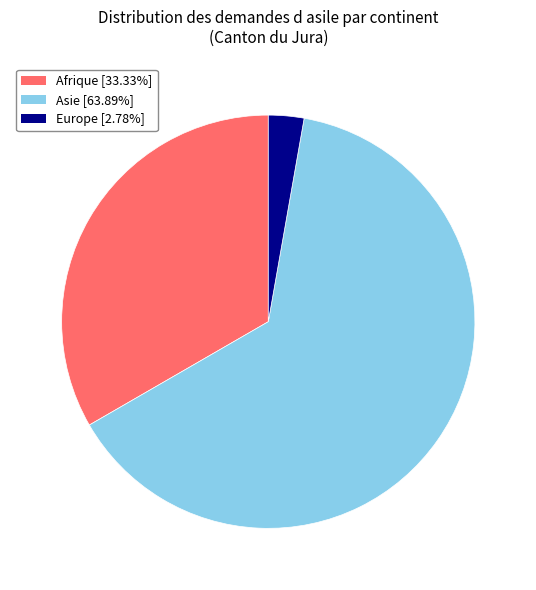

Is there a majority slice in this chart?

Yes